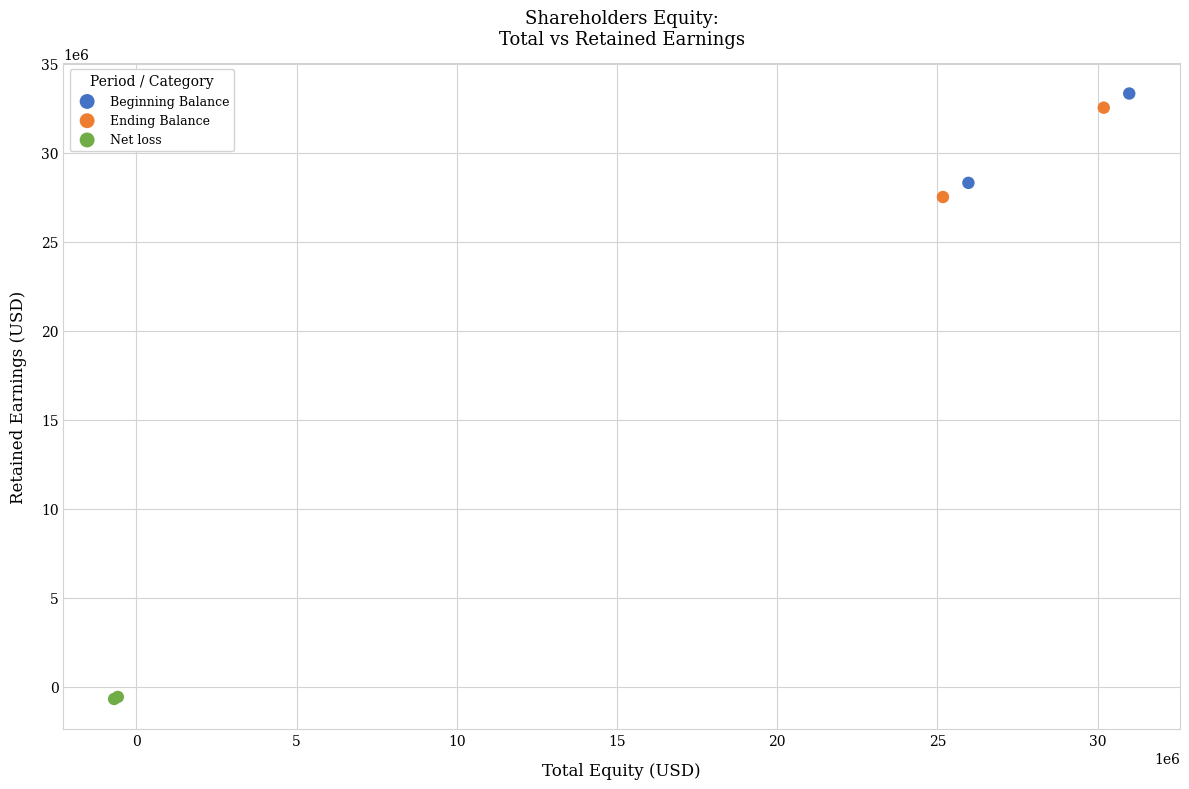

What are all the series names shown in the legend?

Beginning Balance, Ending Balance, Net loss